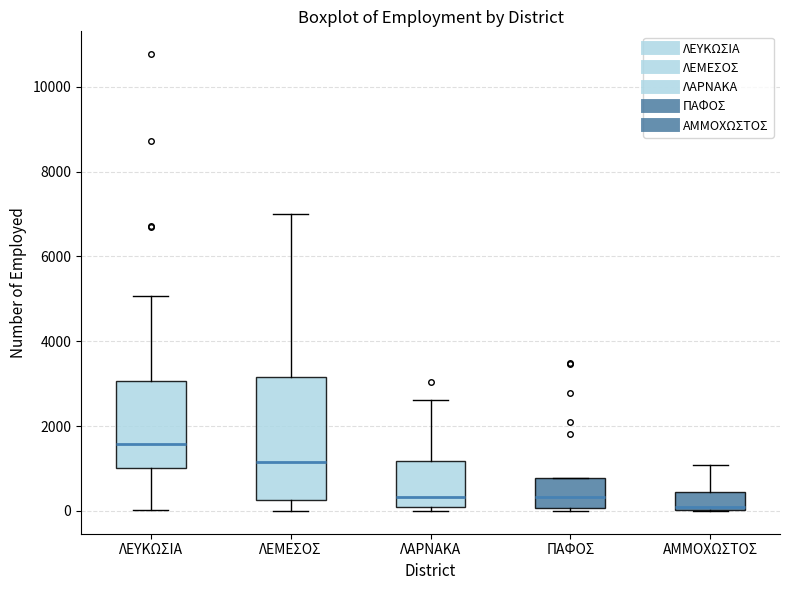

Reading left to right, transcribe this box plot: for each box, give where its median line is, the range the box spans, and where its two whiskers end, as read against the y-axis. The values are not printed on the chart, so give them approximately, as read against the axis.

ΛΕΥΚΩΣΙΑ: median 1600, box 1000 to 3000, whiskers 0 to 5000
ΛΕΜΕΣΟΣ: median 1200, box 200 to 3200, whiskers 0 to 7000
ΛΑΡΝΑΚΑ: median 400, box 0 to 1200, whiskers 0 (just below the box's lower edge) to 2600
ΠΑΦΟΣ: median 400, box 0 to 800, whiskers 0 (just below the box's lower edge) to 800
ΑΜΜΟΧΩΣΤΟΣ: median 0 (just above the box's lower edge), box 0 to 400, whiskers 0 to 1000